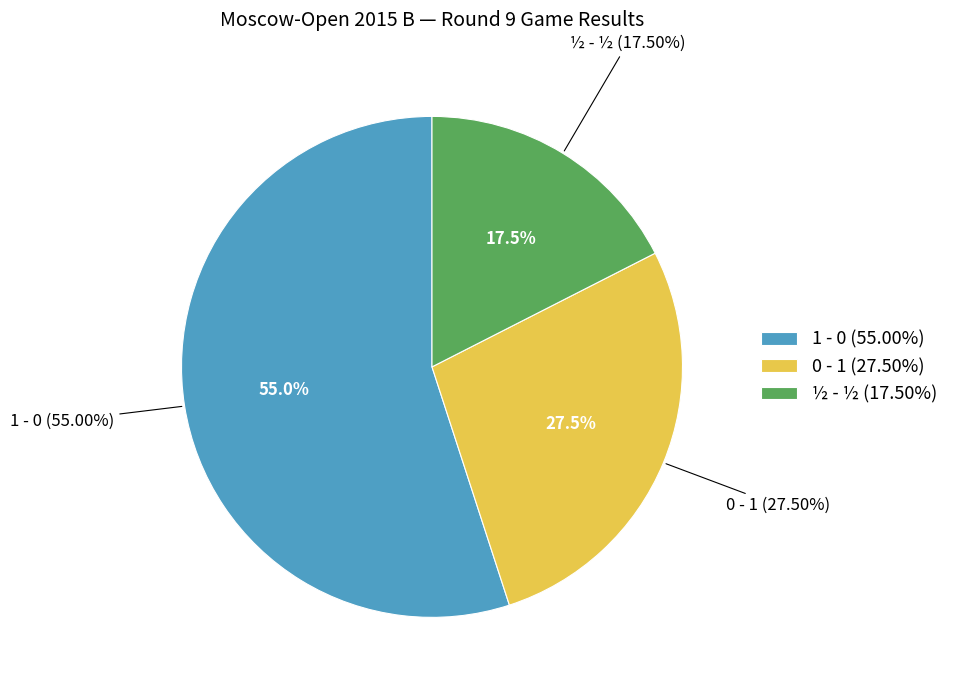

Combined, what portion of the pie is 0 - 1 and 1 - 0?

82.5%